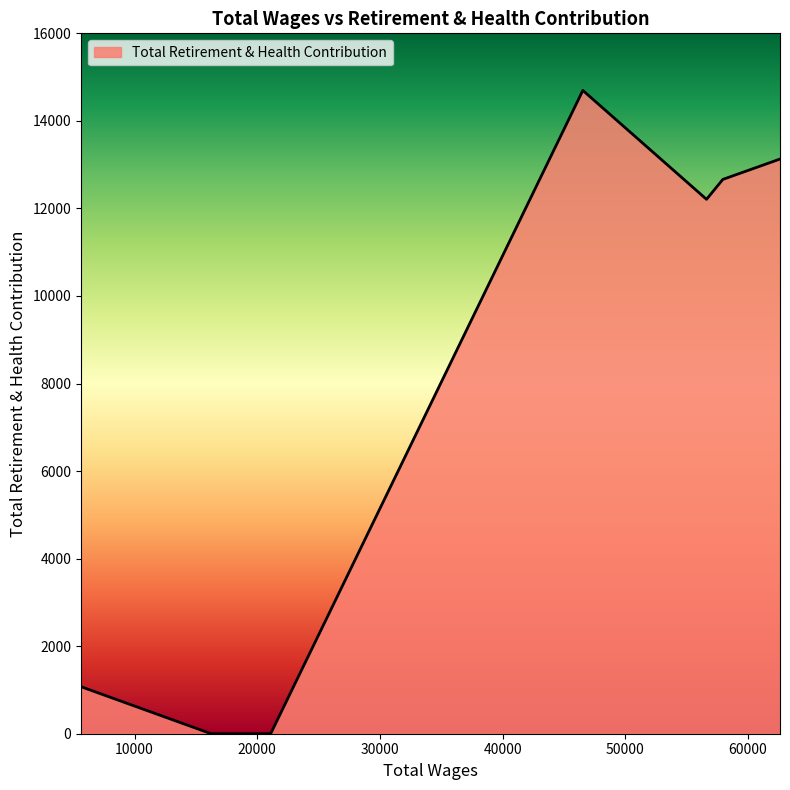

What is the difference between the maximum and minimum values?

14696